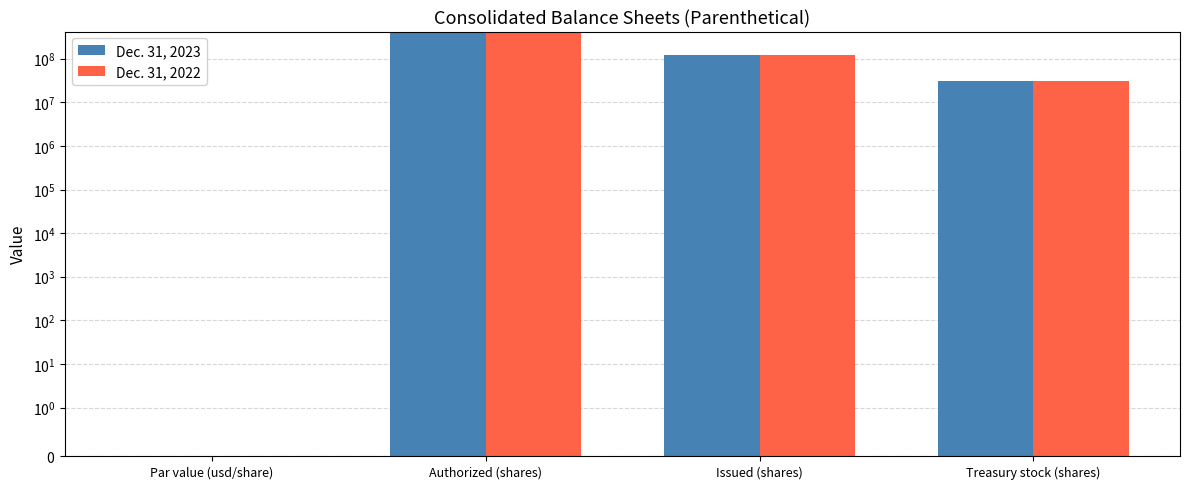

What is the total value across all series at Authorized (shares)?

800000000.0